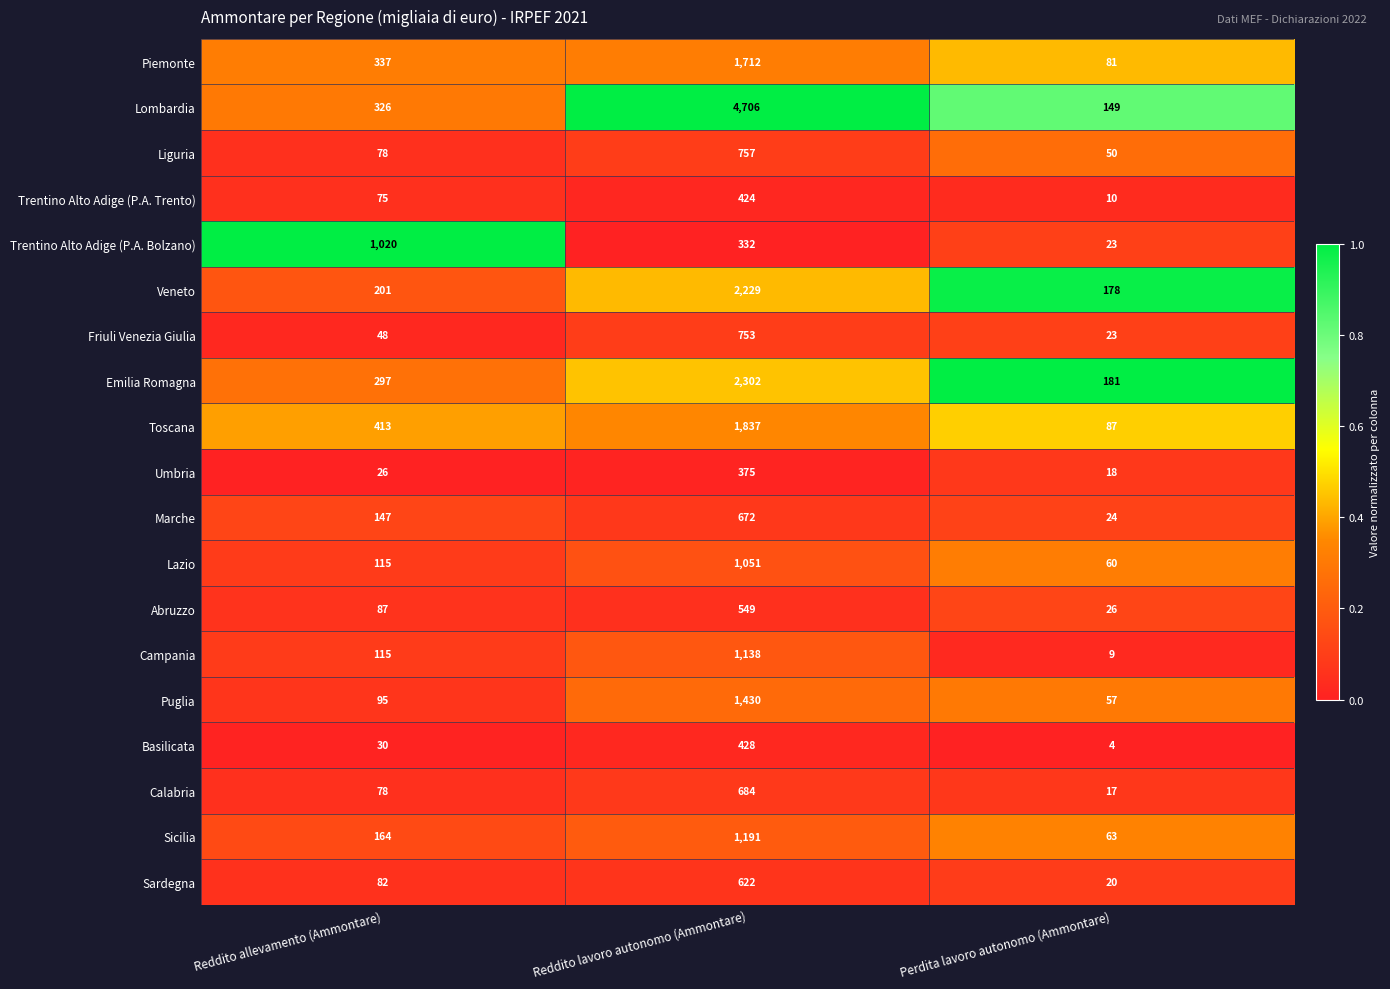

How many data points does each series have?

3